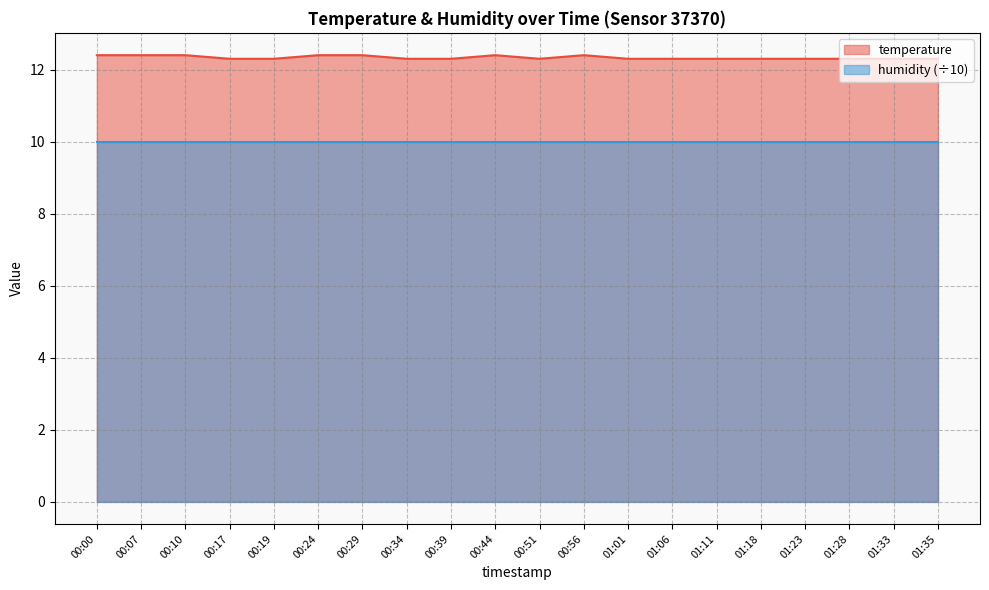

Reading left to right, extract all data points from this chart.

00:00=12.4	00:07=12.4	00:10=12.4	00:17=12.3	00:19=12.3	00:24=12.4	00:29=12.4	00:34=12.3	00:39=12.3	00:44=12.4	00:51=12.3	00:56=12.4	01:01=12.3	01:06=12.3	01:11=12.3	01:18=12.3	01:23=12.3	01:28=12.3	01:33=12.3	01:35=12.3